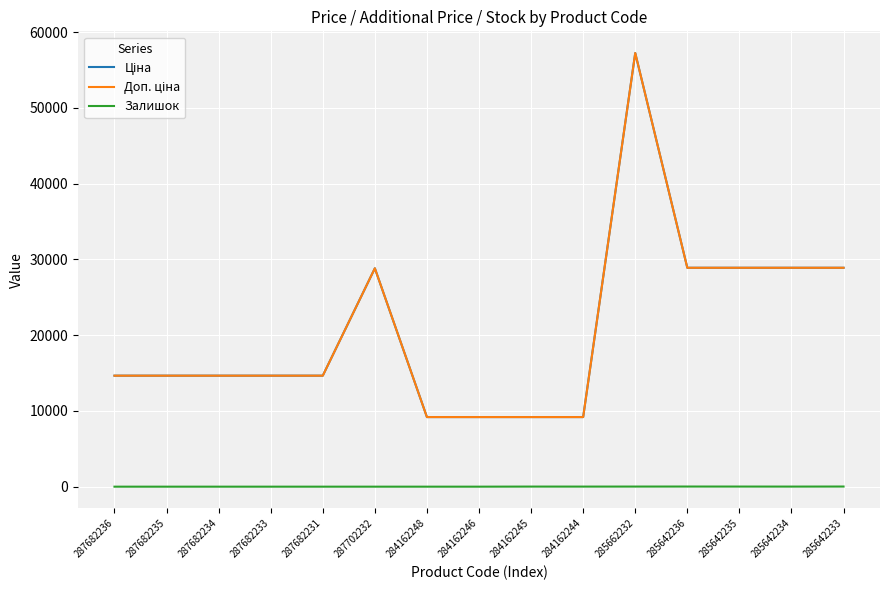

What position from the left is 285642233?

15